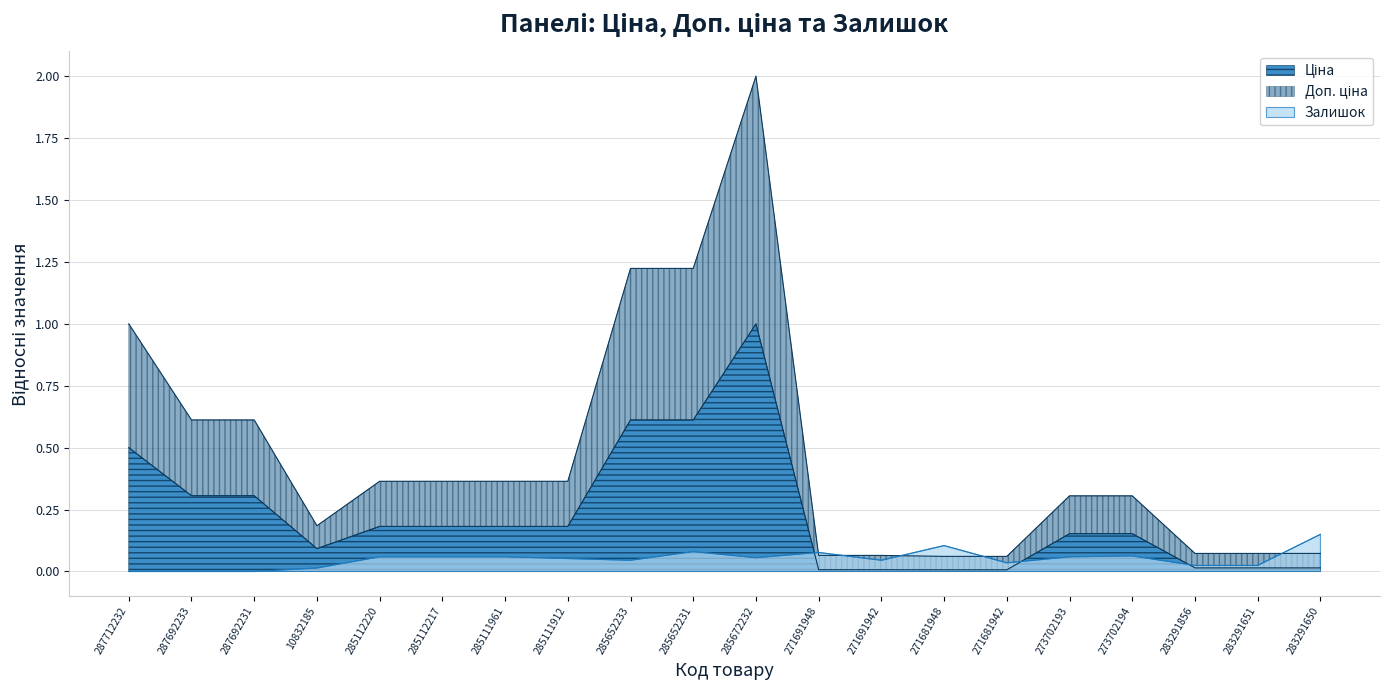

After their last crossing, which series has the higher values: Залишок or Доп. ціна?

Залишок